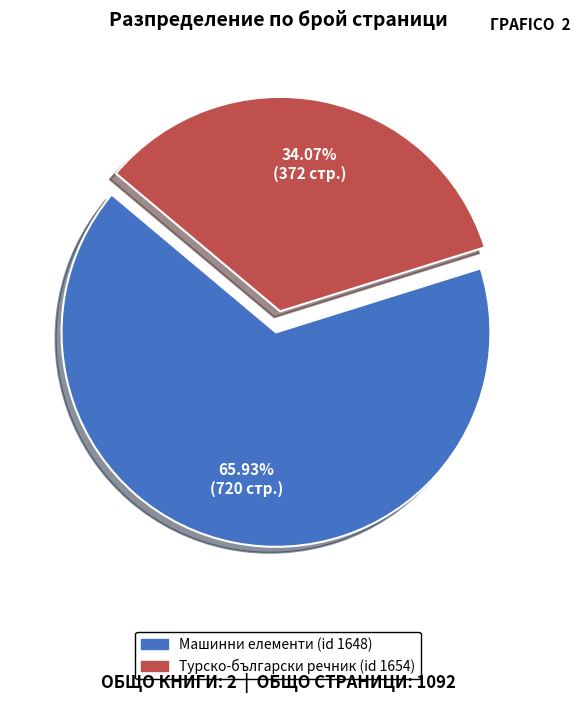

Does any single category account for the majority?

Yes